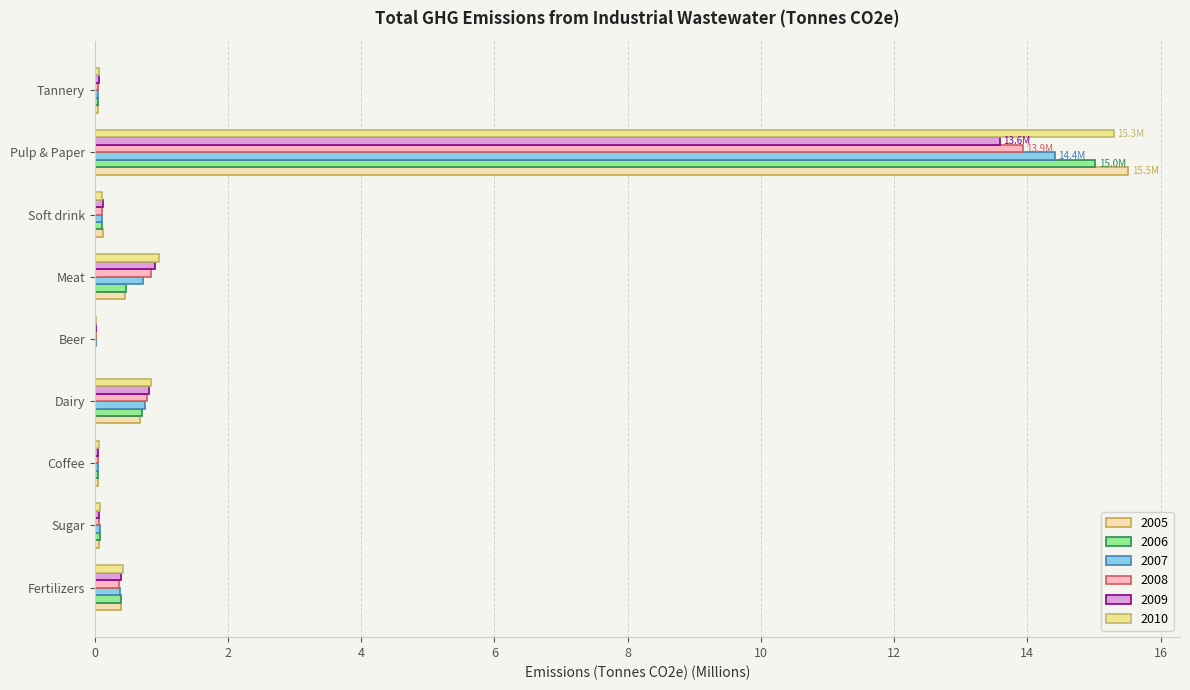

Is it true that 2006 equals 0.5 at Meat?

True